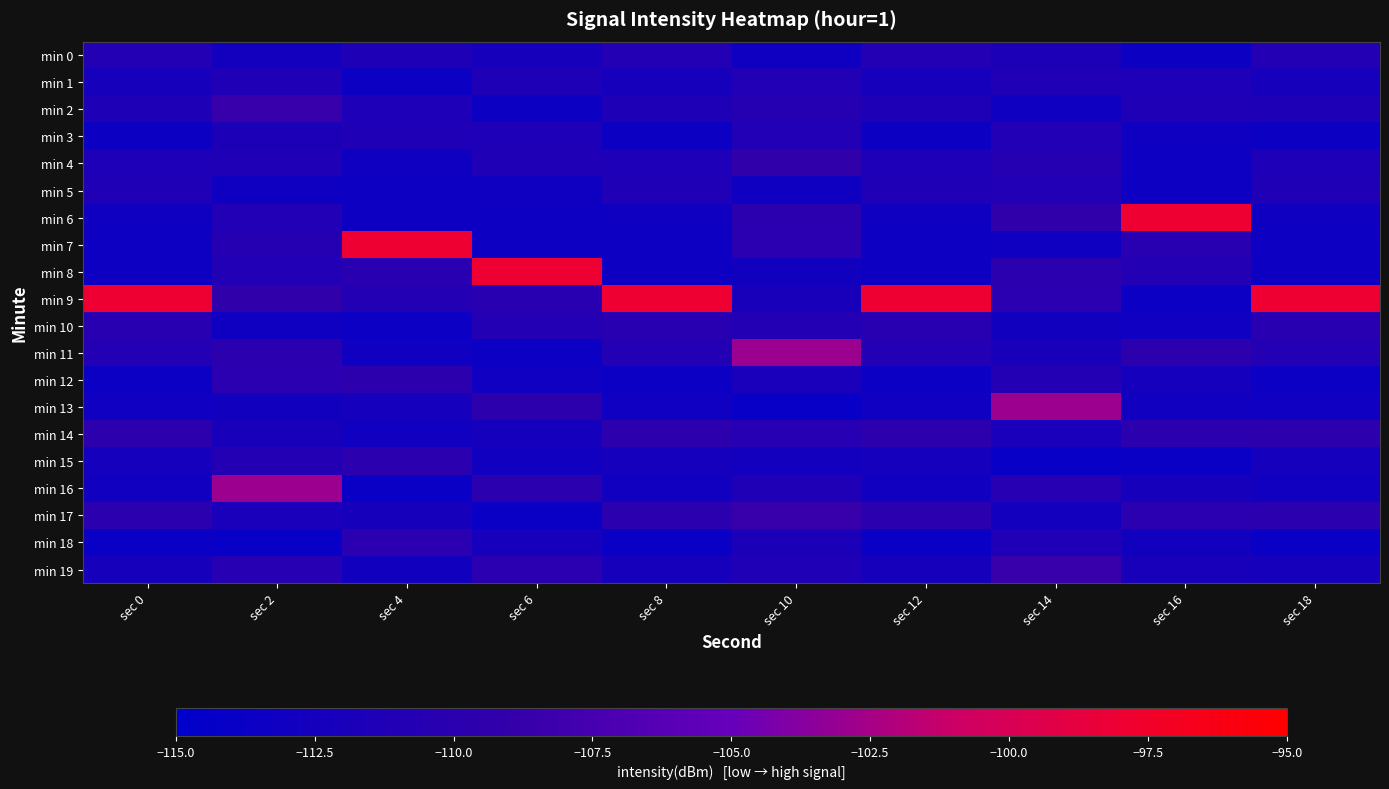

Between sec 0 and sec 16, which series saw the biggest shift?

min 9